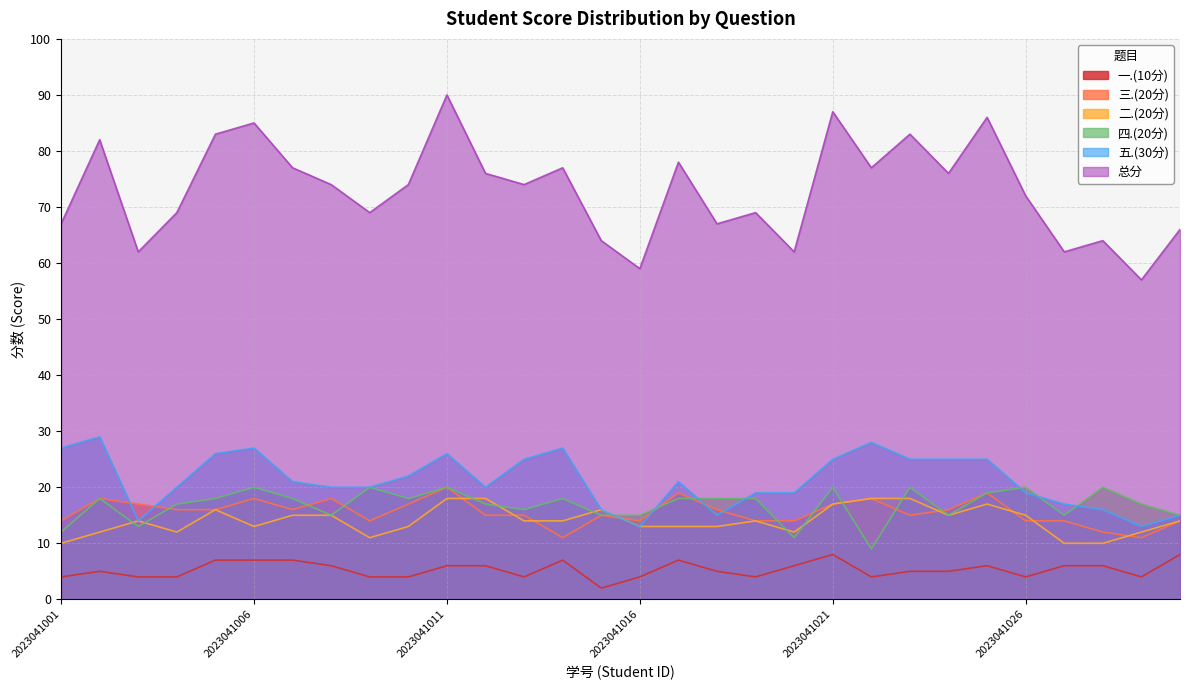

Reading right to left, what are all the values shown in this chart?

总分: 2023041030=66	2023041029=57	2023041028=64	2023041027=62	2023041026=72	2023041025=86	2023041024=76	2023041023=83	2023041022=77	2023041021=87	2023041020=62	2023041019=69	2023041018=67	2023041017=78	2023041016=59	2023041015=64	2023041014=77	2023041013=74	2023041012=76	2023041011=90	2023041010=74	2023041009=69	2023041008=74	2023041007=77	2023041006=85	2023041005=83	2023041004=69	2023041003=62	2023041002=82	2023041001=67
五.(30分): 2023041030=15	2023041029=13	2023041028=16	2023041027=17	2023041026=19	2023041025=25	2023041024=25	2023041023=25	2023041022=28	2023041021=25	2023041020=19	2023041019=19	2023041018=15	2023041017=21	2023041016=13	2023041015=16	2023041014=27	2023041013=25	2023041012=20	2023041011=26	2023041010=22	2023041009=20	2023041008=20	2023041007=21	2023041006=27	2023041005=26	2023041004=20	2023041003=14	2023041002=29	2023041001=27
四.(20分): 2023041030=15	2023041029=17	2023041028=20	2023041027=15	2023041026=20	2023041025=19	2023041024=15	2023041023=20	2023041022=9	2023041021=20	2023041020=11	2023041019=18	2023041018=18	2023041017=18	2023041016=15	2023041015=15	2023041014=18	2023041013=16	2023041012=17	2023041011=20	2023041010=18	2023041009=20	2023041008=15	2023041007=18	2023041006=20	2023041005=18	2023041004=17	2023041003=13	2023041002=18	2023041001=12
二.(20分): 2023041030=14	2023041029=12	2023041028=10	2023041027=10	2023041026=15	2023041025=17	2023041024=15	2023041023=18	2023041022=18	2023041021=17	2023041020=12	2023041019=14	2023041018=13	2023041017=13	2023041016=13	2023041015=16	2023041014=14	2023041013=14	2023041012=18	2023041011=18	2023041010=13	2023041009=11	2023041008=15	2023041007=15	2023041006=13	2023041005=16	2023041004=12	2023041003=14	2023041002=12	2023041001=10
三.(20分): 2023041030=14	2023041029=11	2023041028=12	2023041027=14	2023041026=14	2023041025=19	2023041024=16	2023041023=15	2023041022=18	2023041021=17	2023041020=14	2023041019=14	2023041018=16	2023041017=19	2023041016=14	2023041015=15	2023041014=11	2023041013=15	2023041012=15	2023041011=20	2023041010=17	2023041009=14	2023041008=18	2023041007=16	2023041006=18	2023041005=16	2023041004=16	2023041003=17	2023041002=18	2023041001=14
一.(10分): 2023041030=8	2023041029=4	2023041028=6	2023041027=6	2023041026=4	2023041025=6	2023041024=5	2023041023=5	2023041022=4	2023041021=8	2023041020=6	2023041019=4	2023041018=5	2023041017=7	2023041016=4	2023041015=2	2023041014=7	2023041013=4	2023041012=6	2023041011=6	2023041010=4	2023041009=4	2023041008=6	2023041007=7	2023041006=7	2023041005=7	2023041004=4	2023041003=4	2023041002=5	2023041001=4